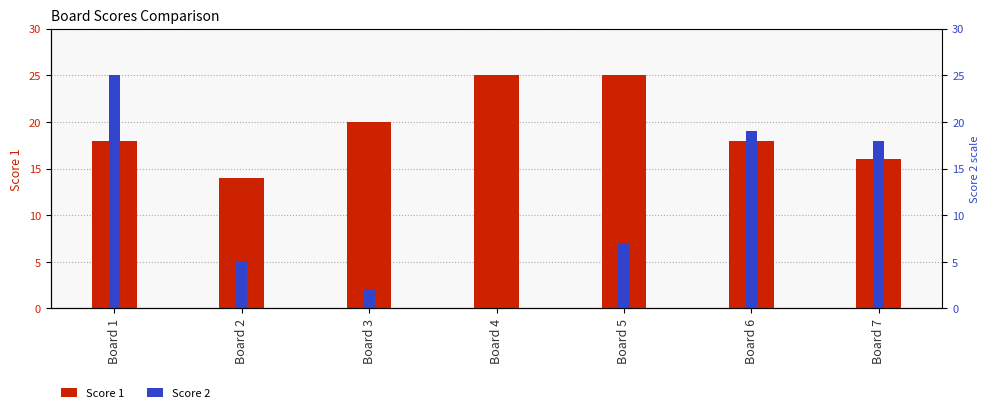

What is the average value of the Score 2 series?

11